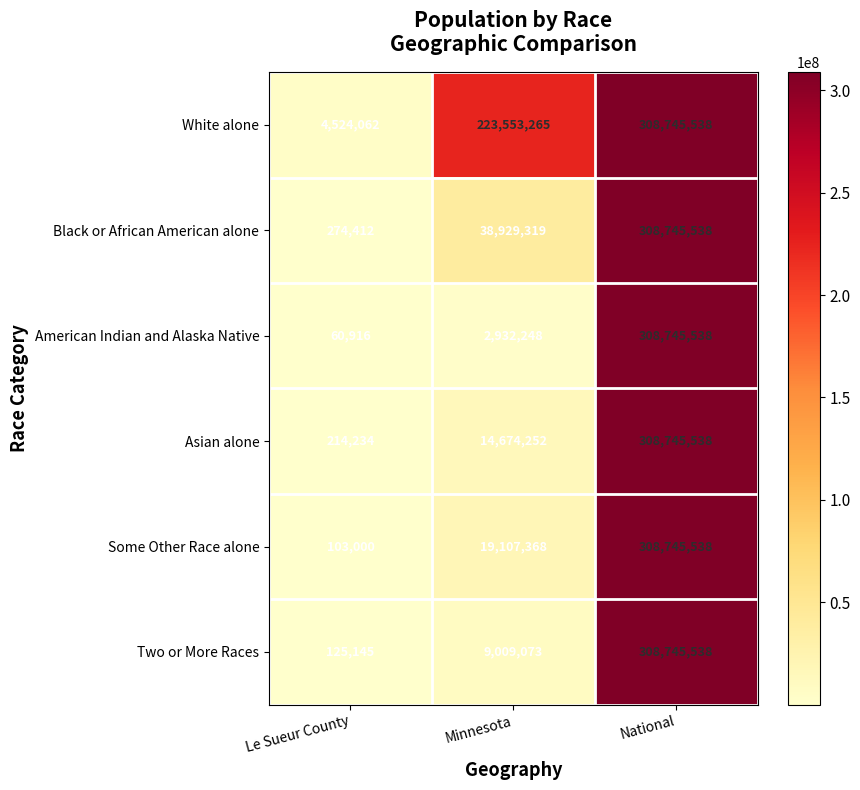

At Le Sueur County, list the series in order from largest to smallest.

White alone, Black or African American alone, Asian alone, Two or More Races, Some Other Race alone, American Indian and Alaska Native